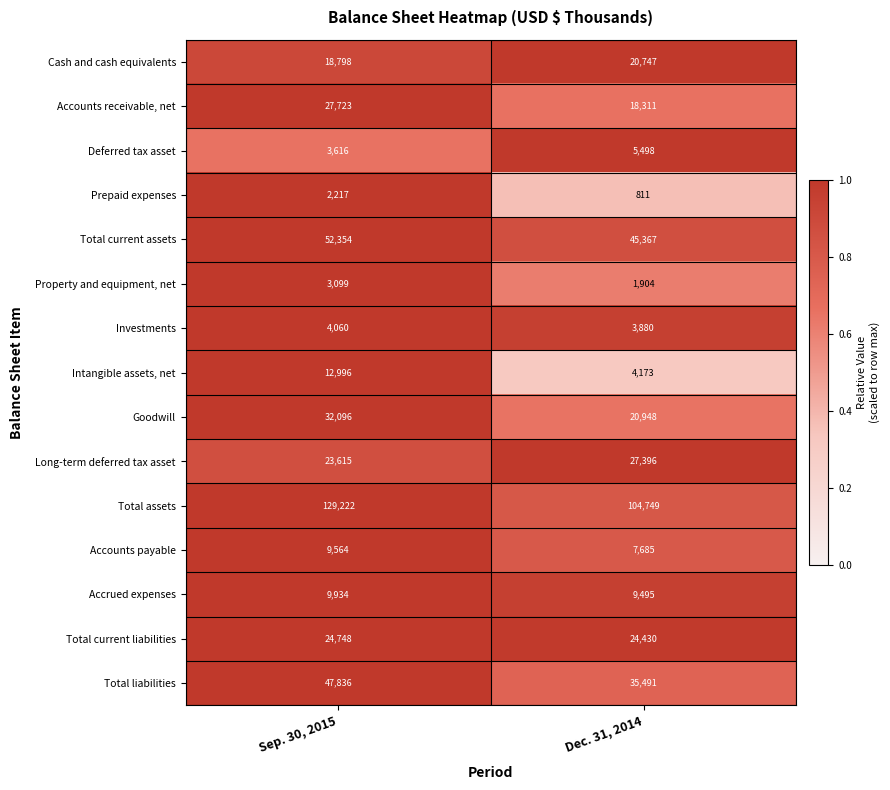

Rank the series at Dec. 31, 2014 from lowest to highest value.

Prepaid expenses, Property and equipment, net, Investments, Intangible assets, net, Deferred tax asset, Accounts payable, Accrued expenses, Accounts receivable, net, Cash and cash equivalents, Goodwill, Total current liabilities, Long-term deferred tax asset, Total liabilities, Total current assets, Total assets